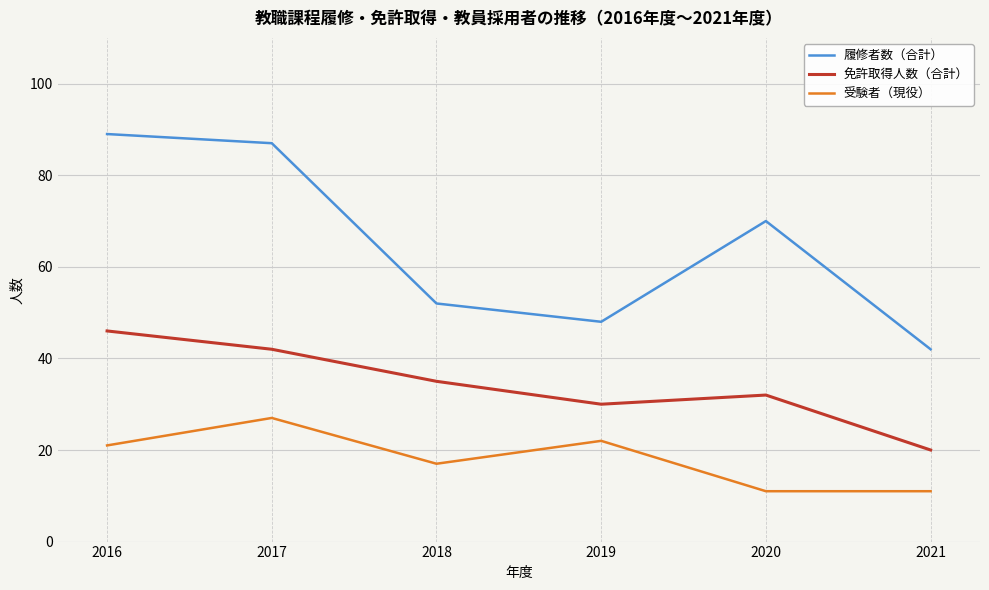

What is the approximate value of 受験者（現役） at 2019, to the nearest 5?

20